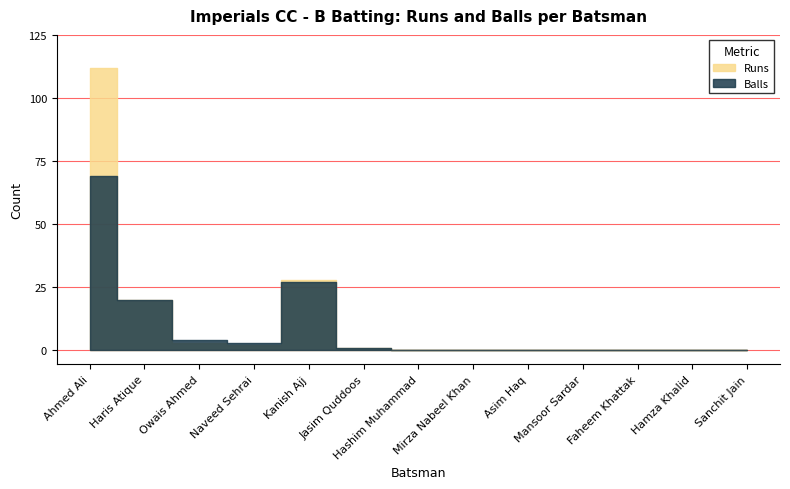

What is the sum of all Balls values?

124